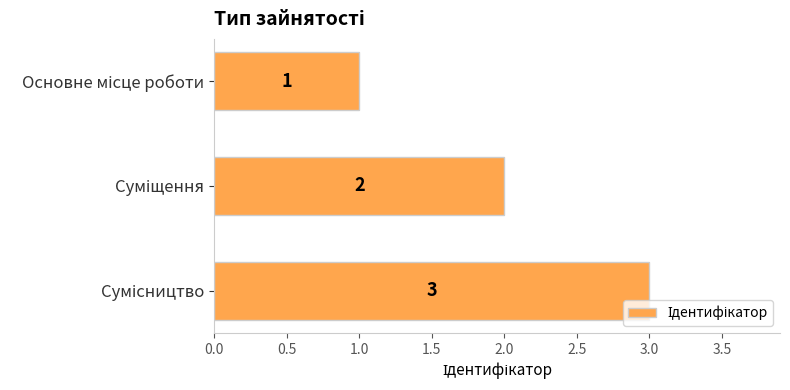

What is the value of the 3rd bar from the top?

3